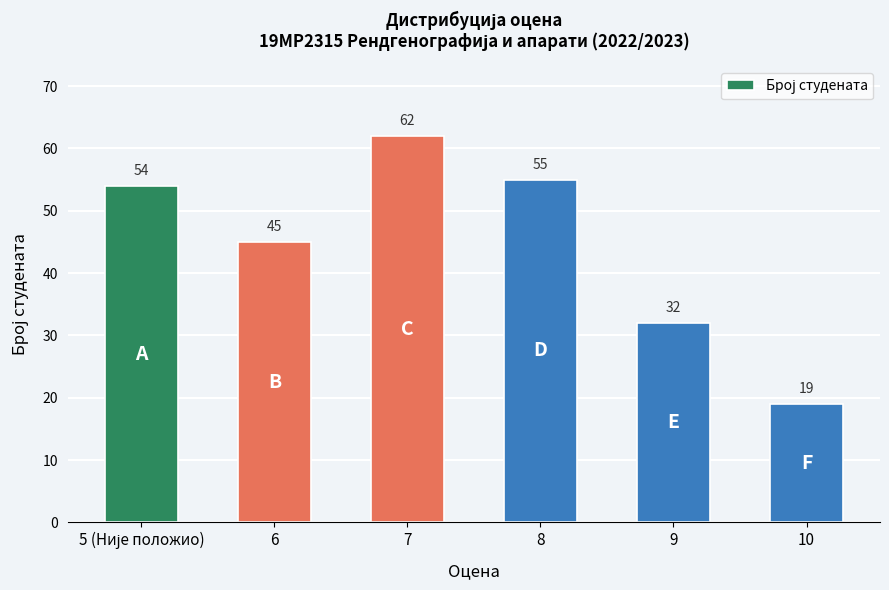

Approximately how many times larger is the value at 9 compared to 6?

0.7